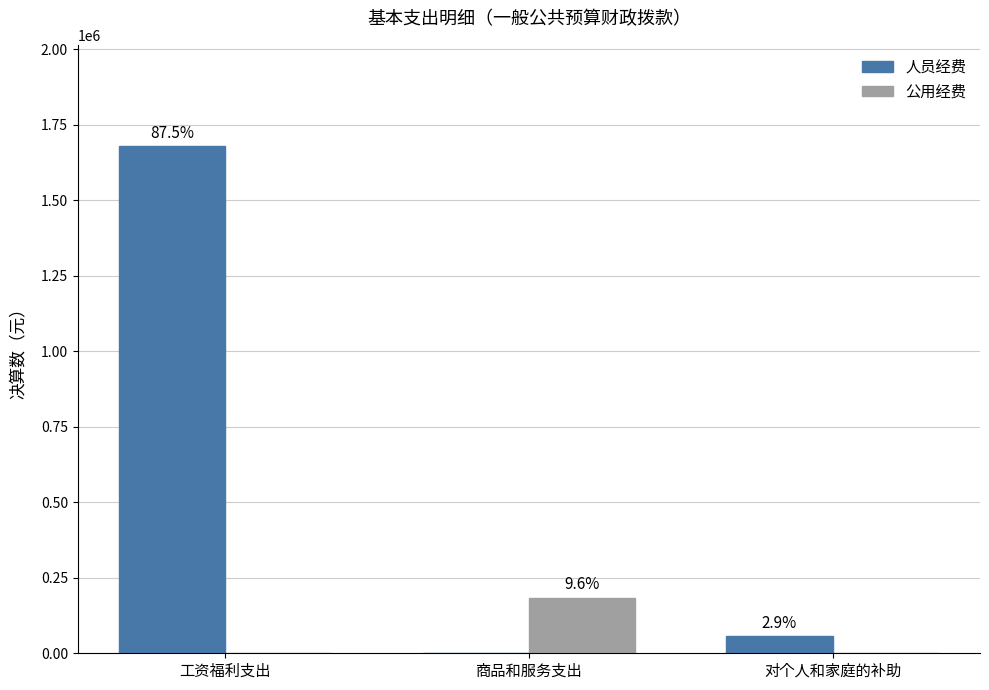

What are all the series names shown in the legend?

人员经费, 公用经费